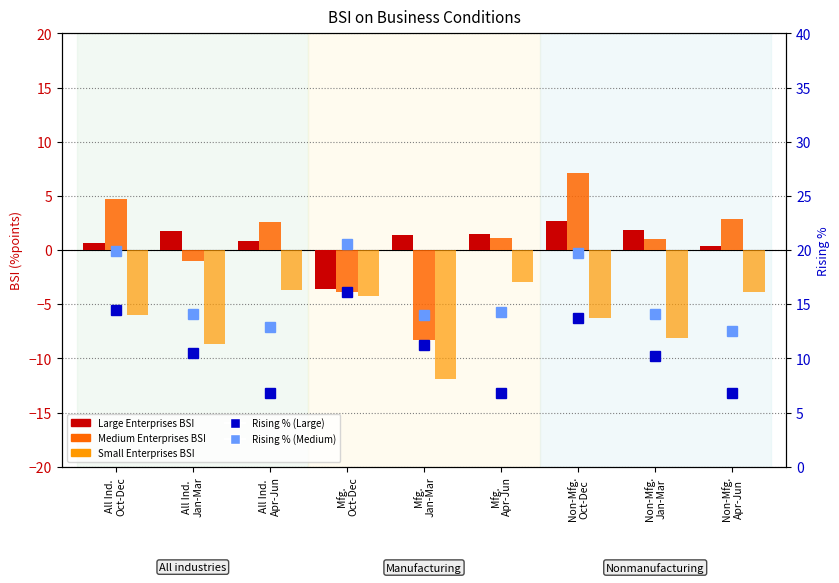

At which category is the sum across all series the highest?

Non-Mfg.
Oct-Dec